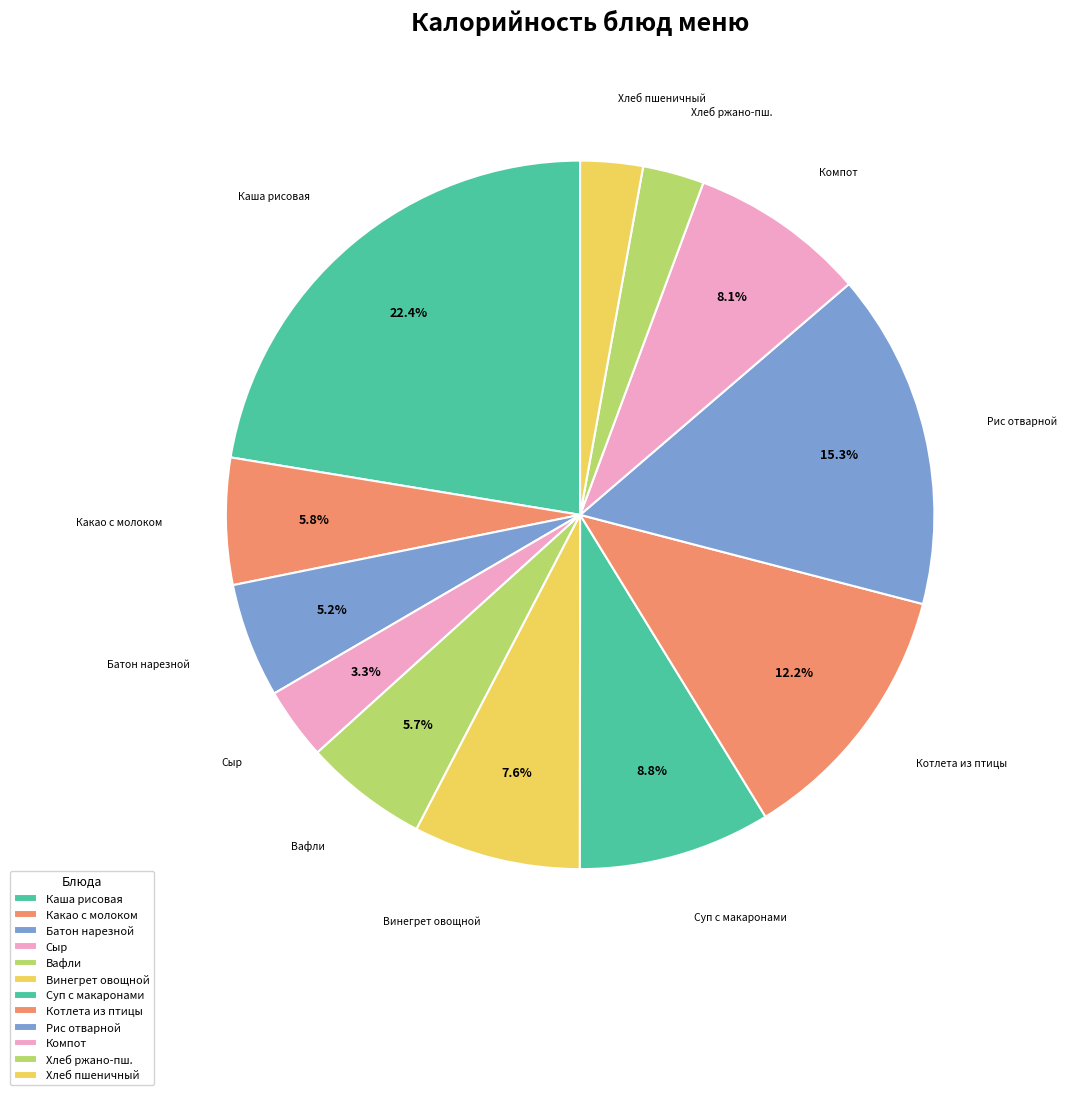

How many segments does this pie chart have?

12